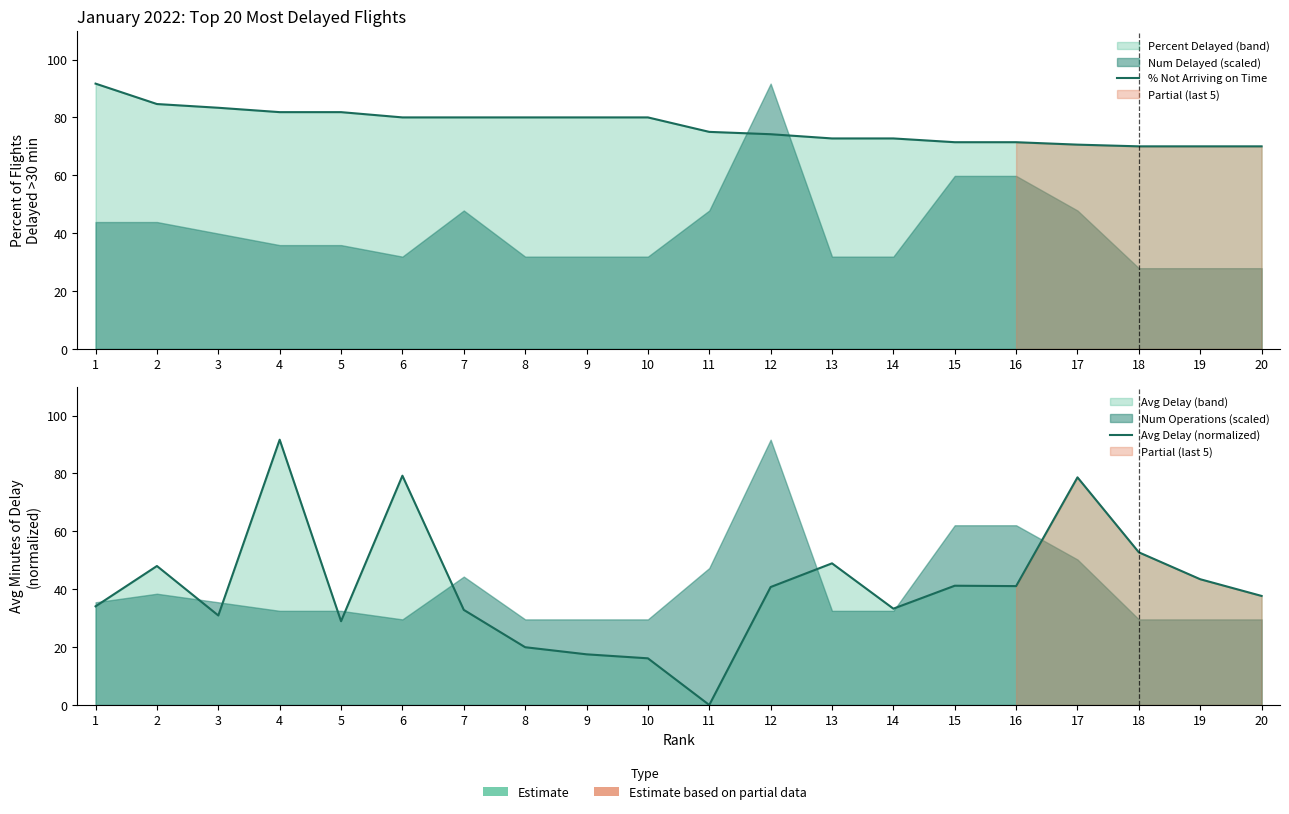

Is it true that % Not Arriving on Time equals 81.8 at 4?

True